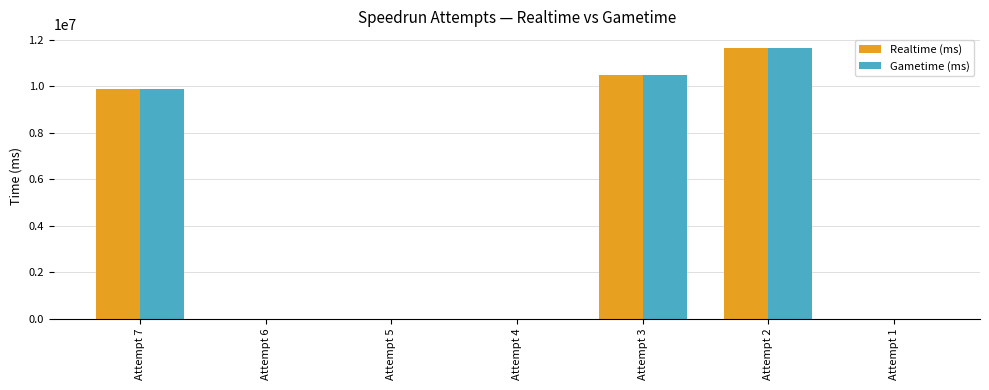

What is the sum of all Gametime (ms) values?

32019077